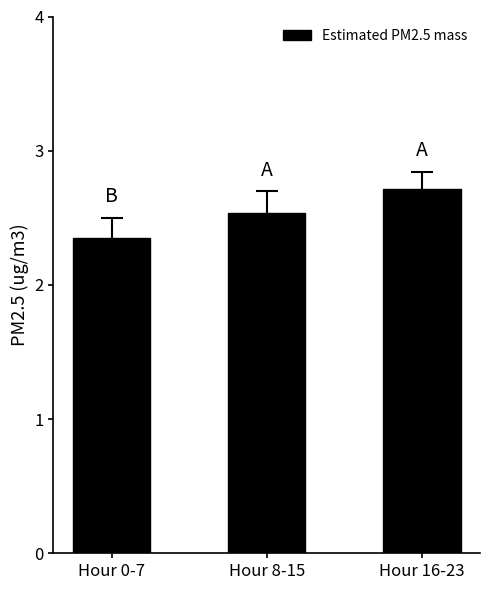

What is the average value?

2.5